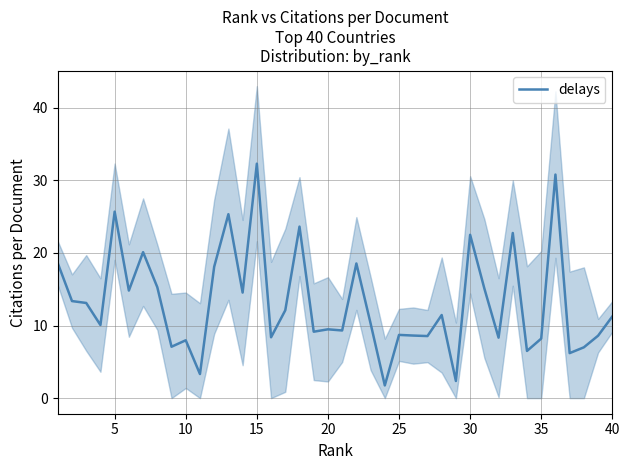

True or false: delays has a value of 8.2 at 35.

True